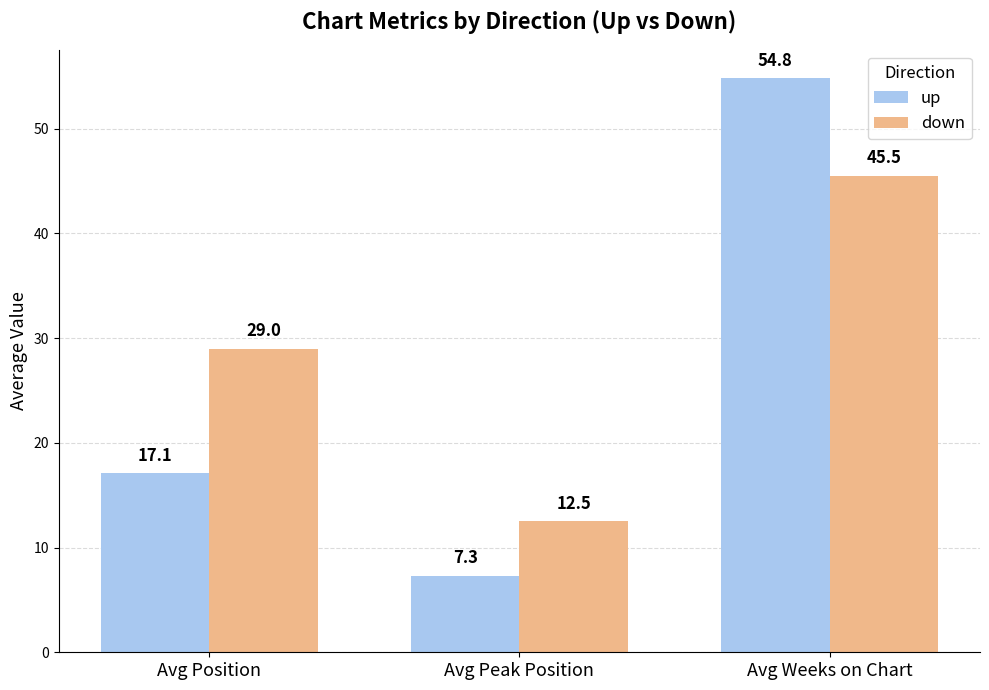

What is the spread (max minus min) of values at Avg Position?

11.9